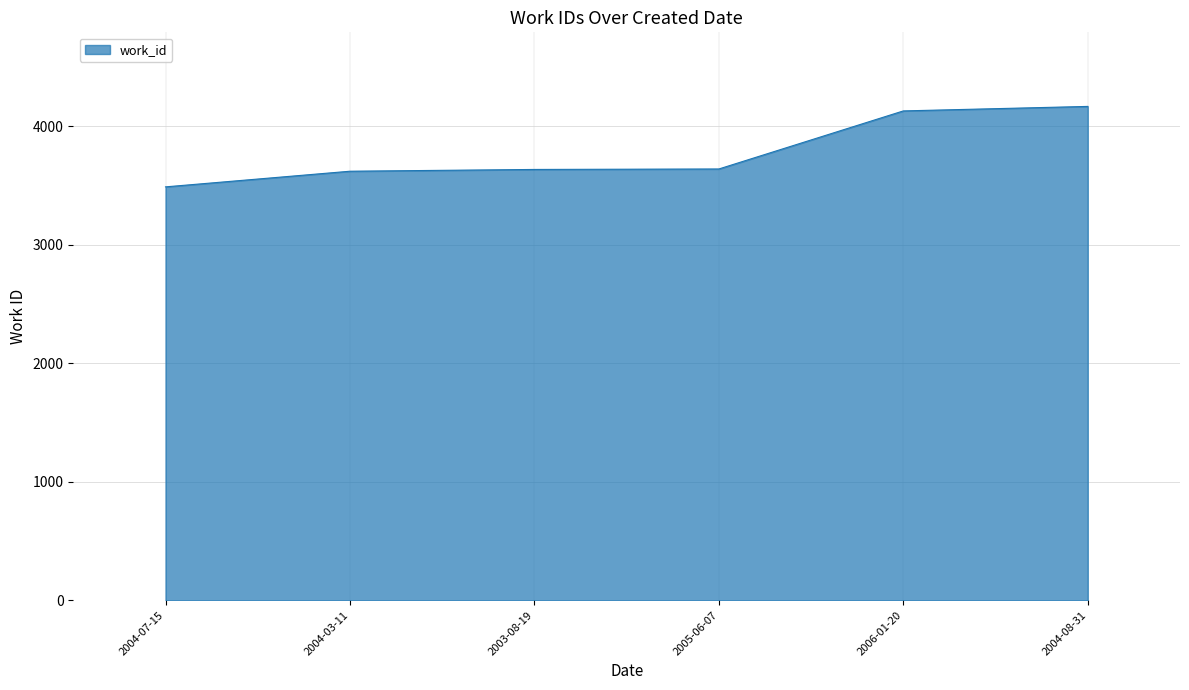

What is the smallest value displayed?

3489